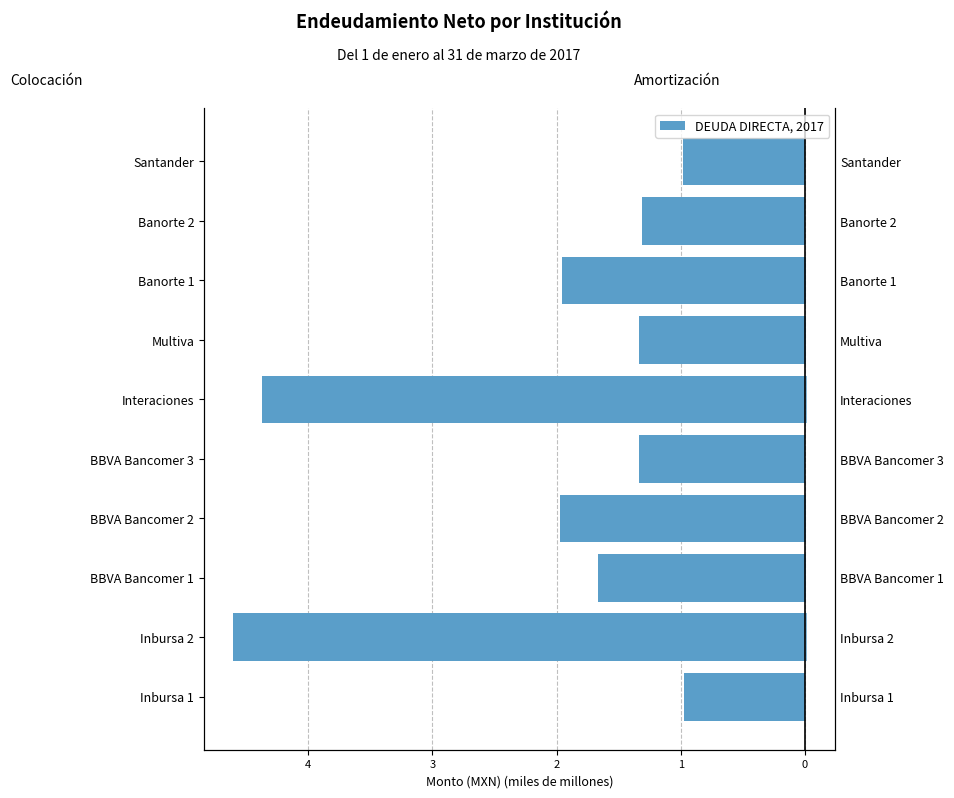

What value does the Colocación series have at BBVA Bancomer 2?

-2.0